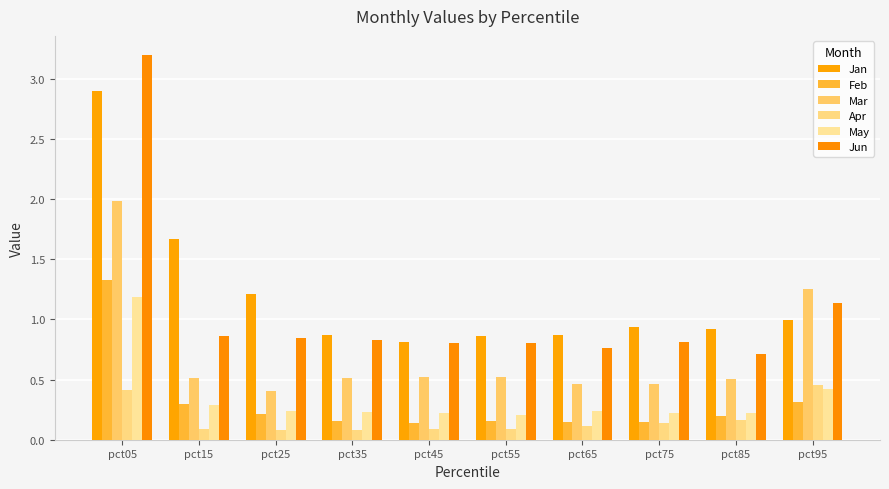

Are the bars grouped side by side (vs. stacked)?

Yes